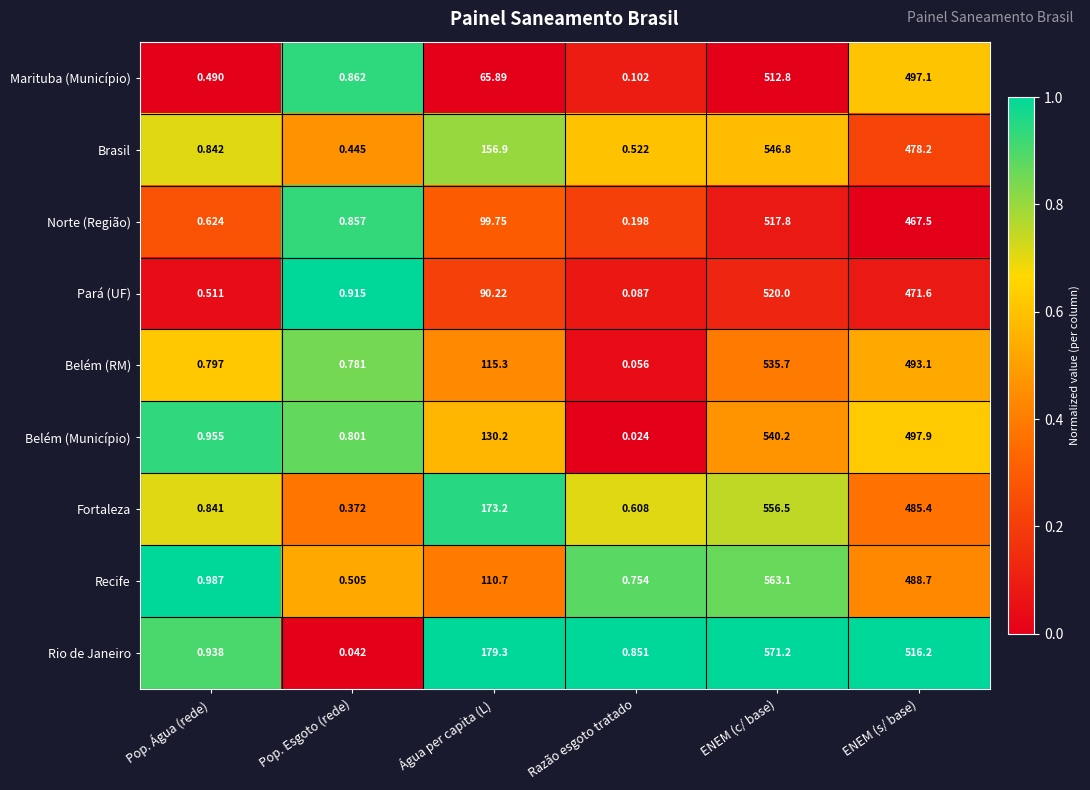

Which category has the lowest value in the Belém (Município) series?

Razão esgoto tratado